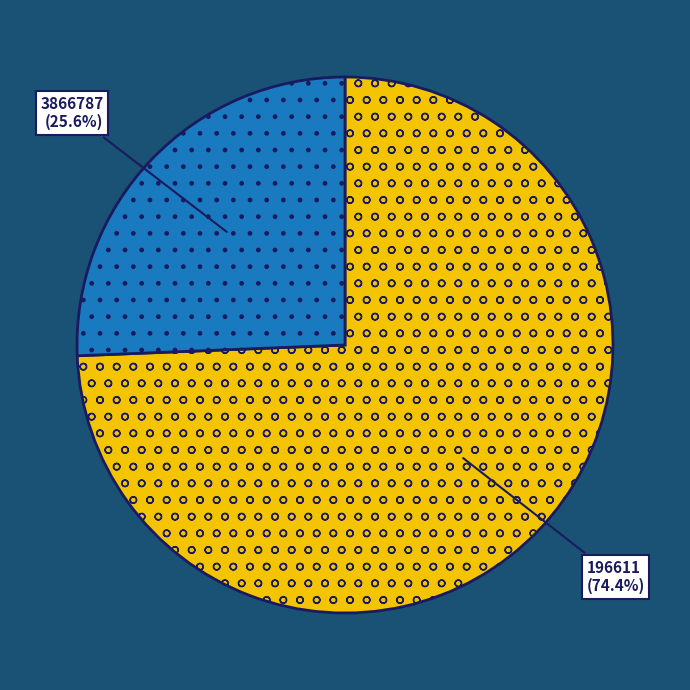

What percentage is NOT represented by 196611 (74.4%)?

25.6%